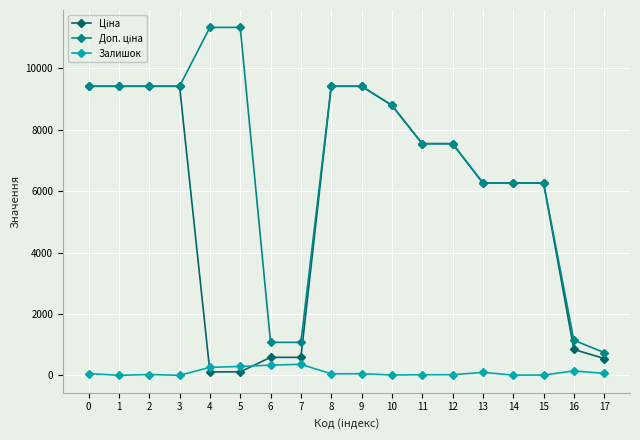

What is the greatest value displayed?

11334.0